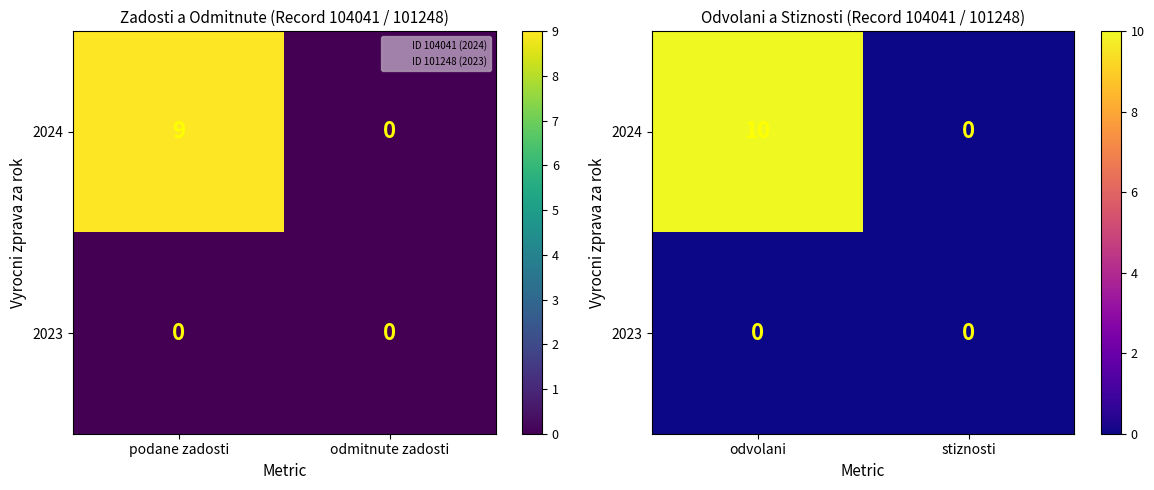

At which category is the sum across all series the highest?

odvolani